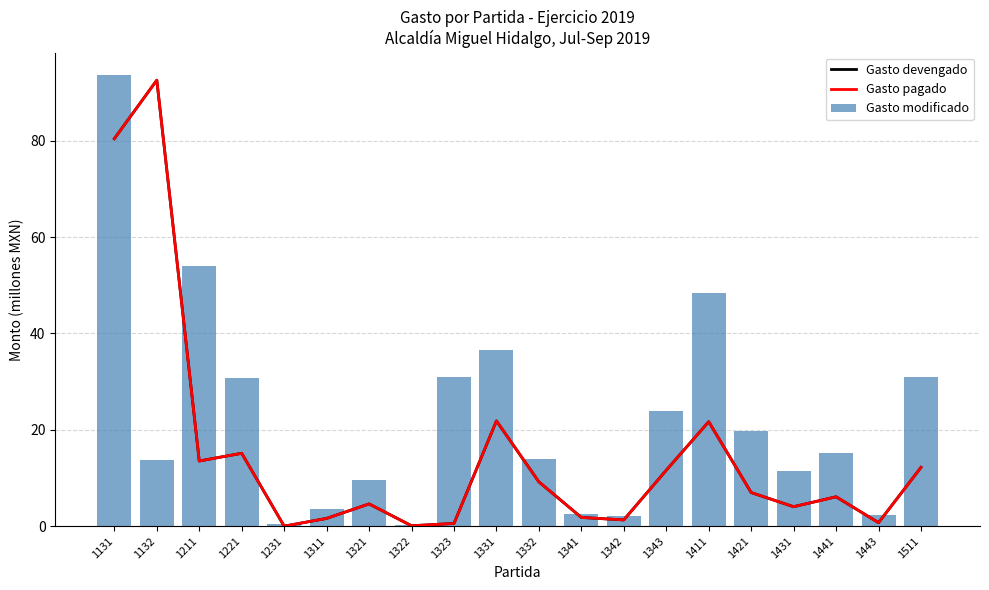

Which has a higher value, 1323 or 1441?

1441